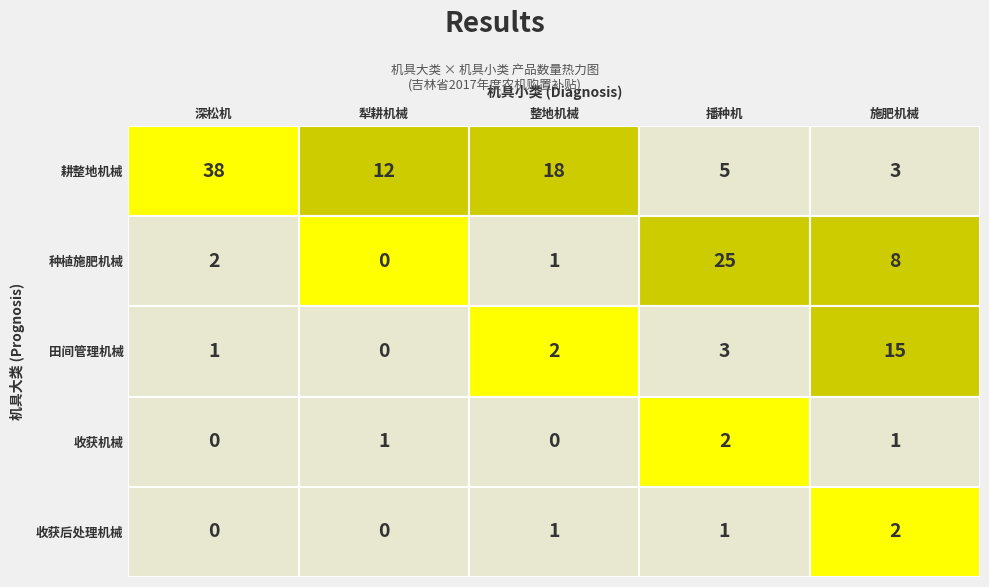

Between 0 and 2, which series saw the biggest shift?

耕整地机械